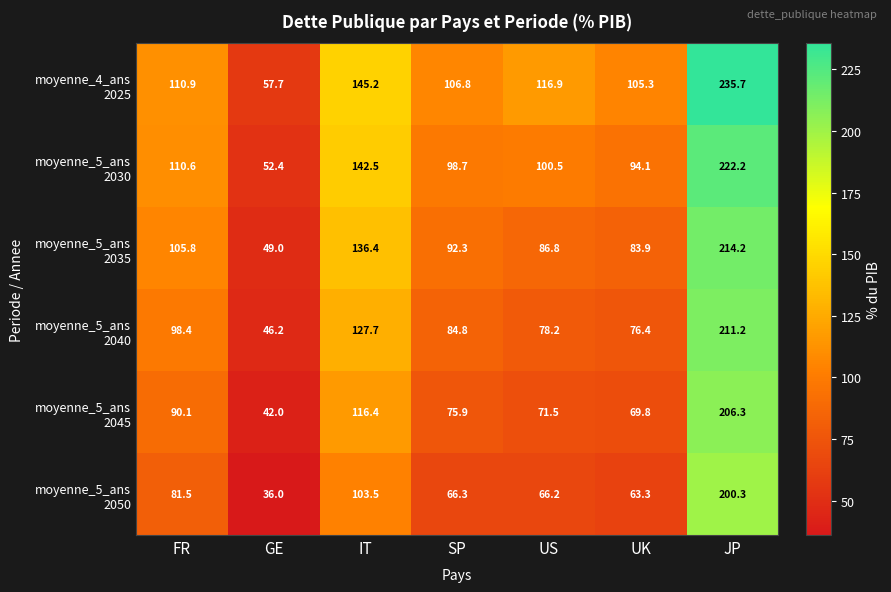

What is the spread (max minus min) of values at IT?

41.7